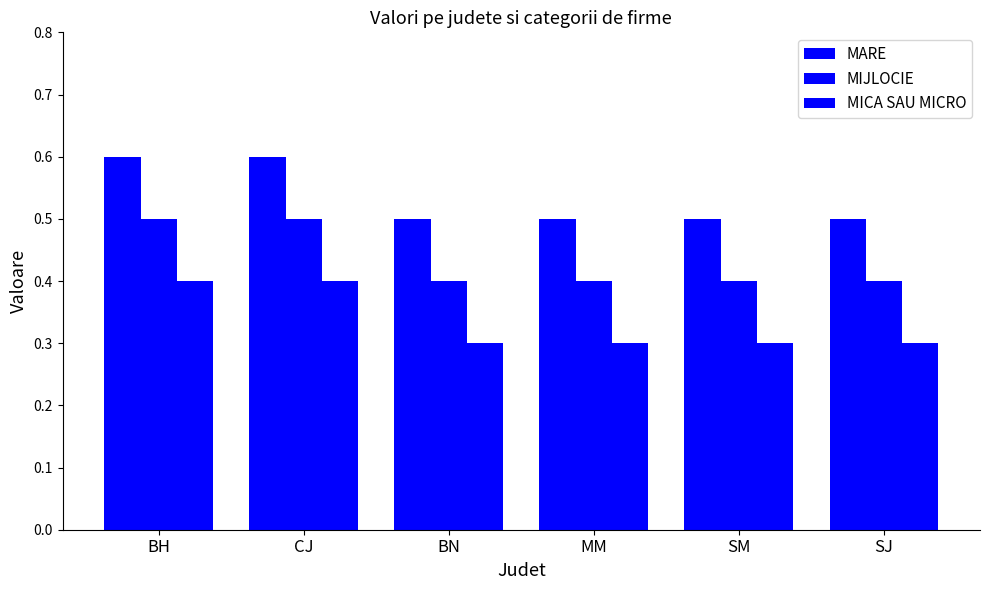

What is the value of the MICA SAU MICRO bar at the 3rd from the left?

0.3